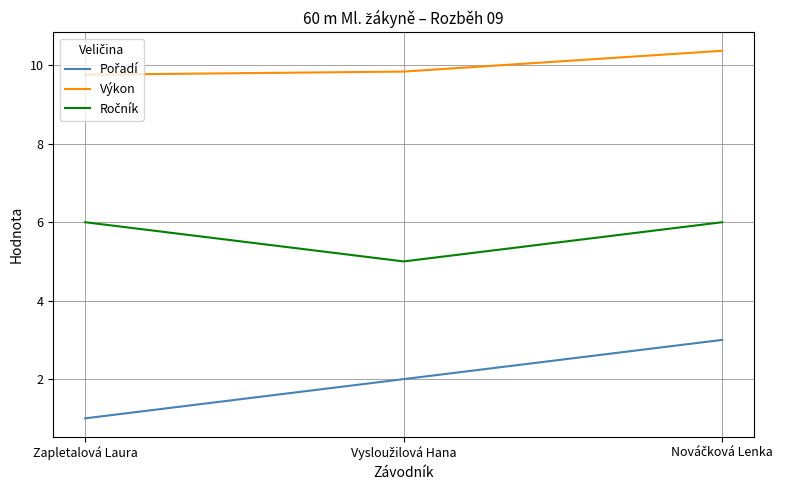

How many lines are shown in the chart?

3